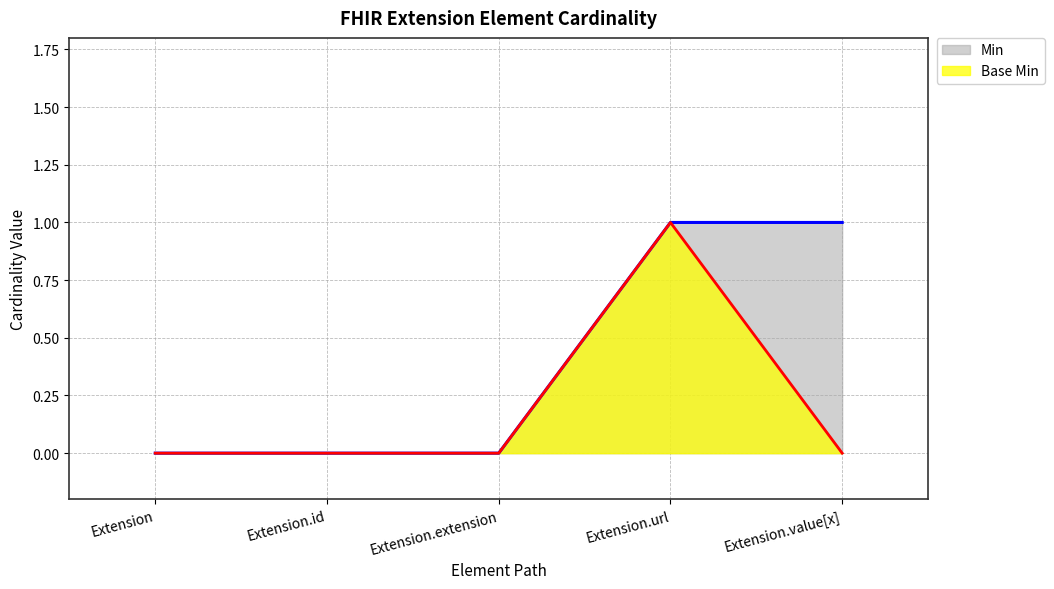

Reading right to left, transcribe all the data shown in this chart.

Min: 1	1	0	0	0
Base Min: 0	1	0	0	0